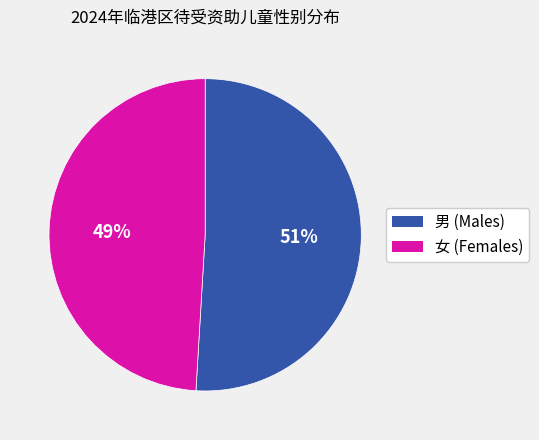

Do 女 and 男 together represent more than half of the pie?

Yes